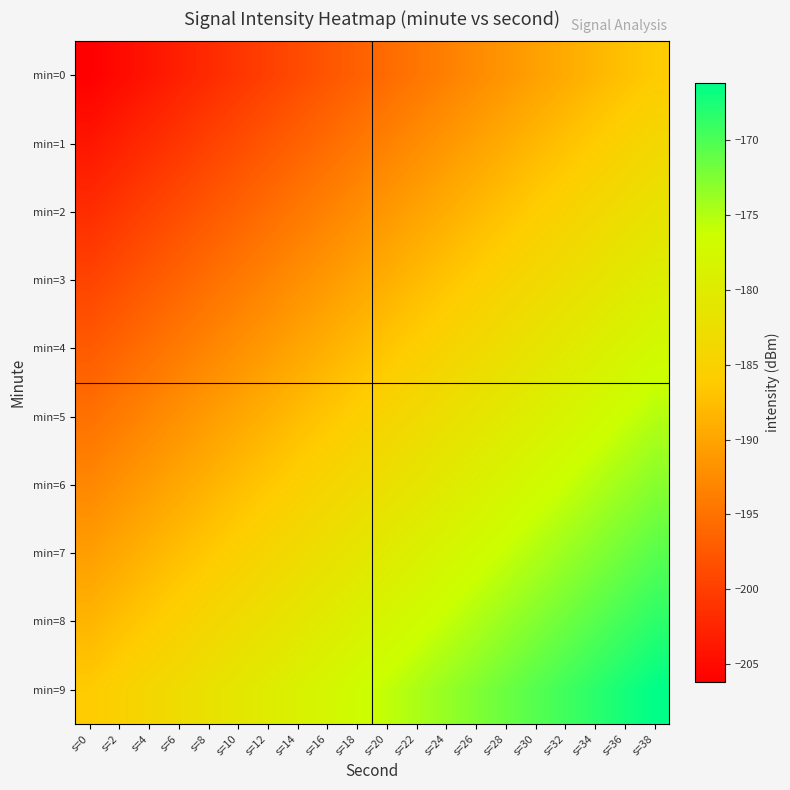

What is the total value across all series at s=4?

-1940.8